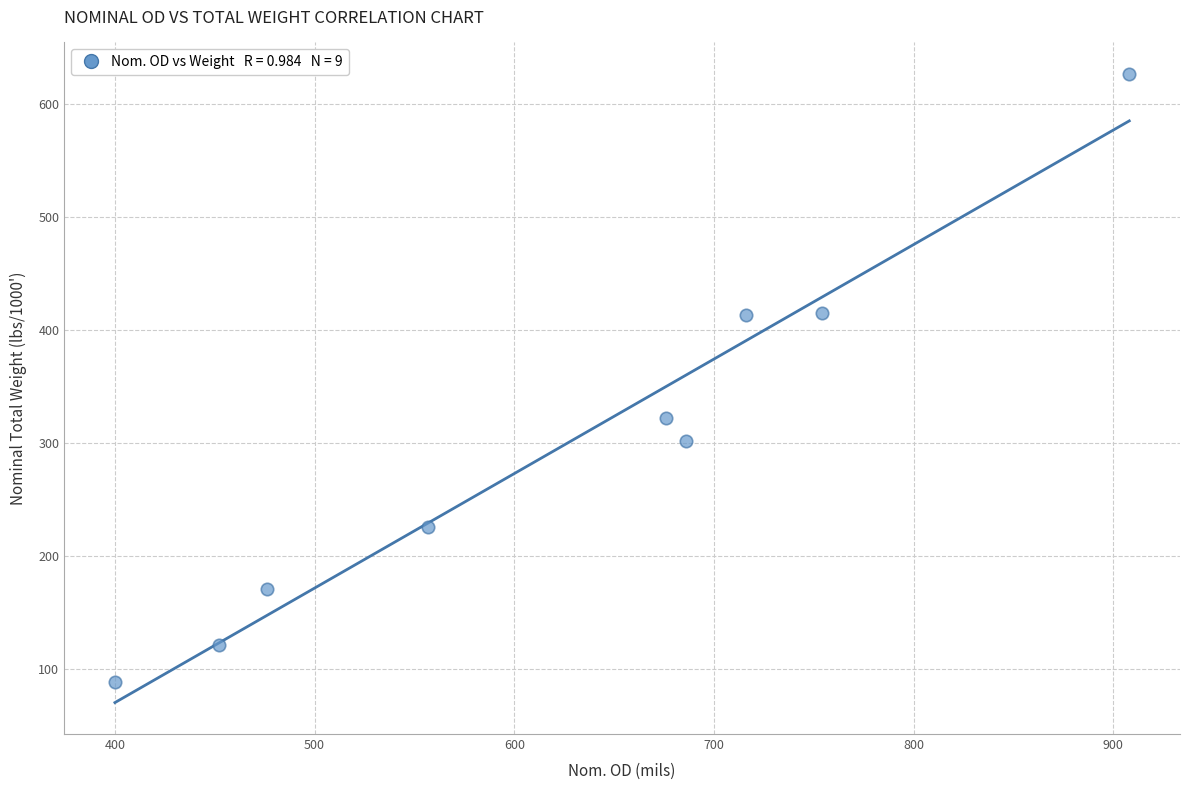

What Y value in the scatter plot is closest to 357?

322